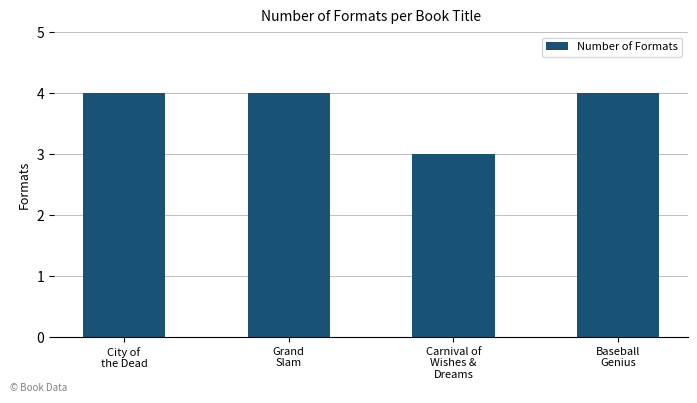

Read the value at City of
the Dead.

4